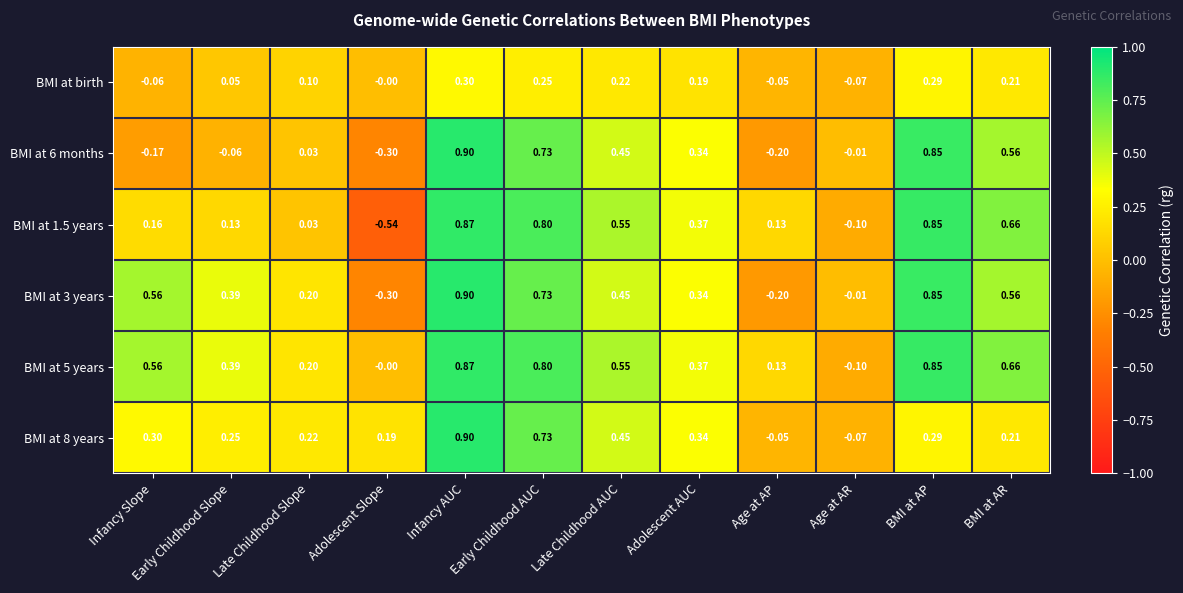

Which category has the lowest value in the BMI at 1.5 years series?

Adolescent Slope